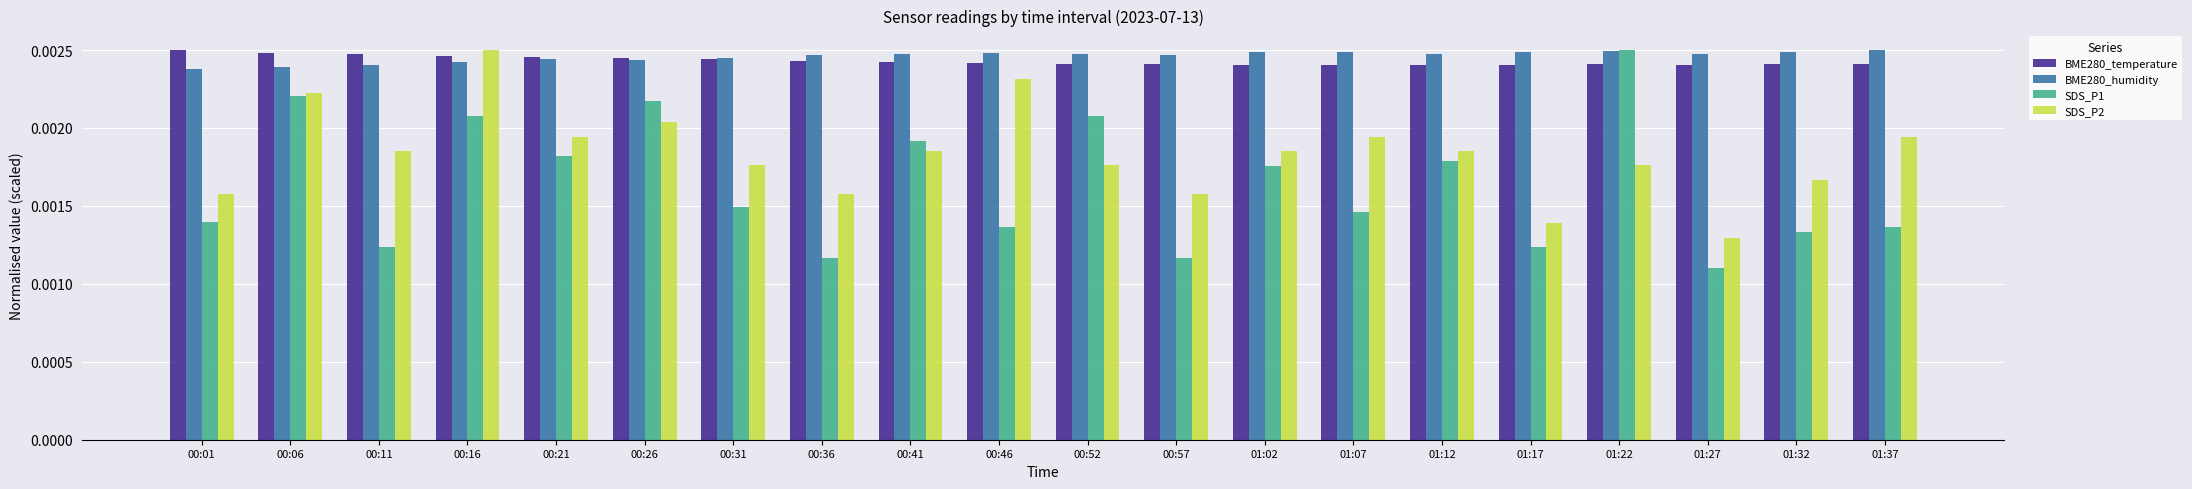

Rank the series at 01:32 from highest to lowest value.

BME280_humidity, BME280_temperature, SDS_P2, SDS_P1